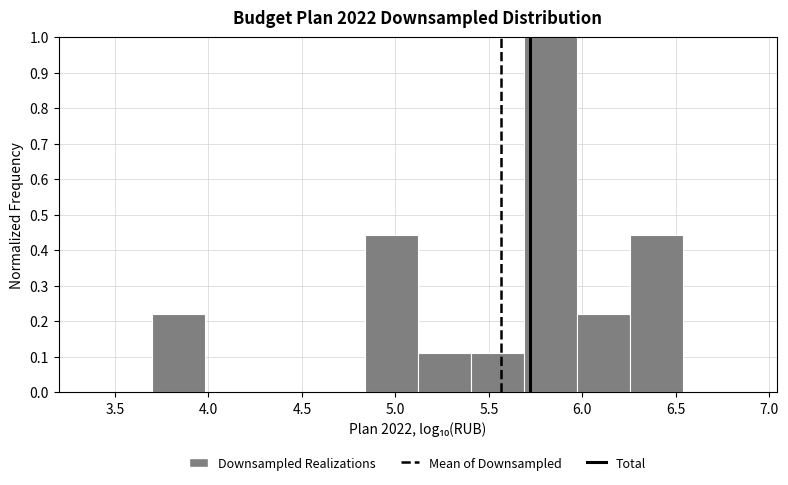

How tall is the bar that spans 4.85 to 5.10 on the x-axis? Neither the bar edges nor the heights are printed on the chart, so give them approximately, as read against the axes.

0.44